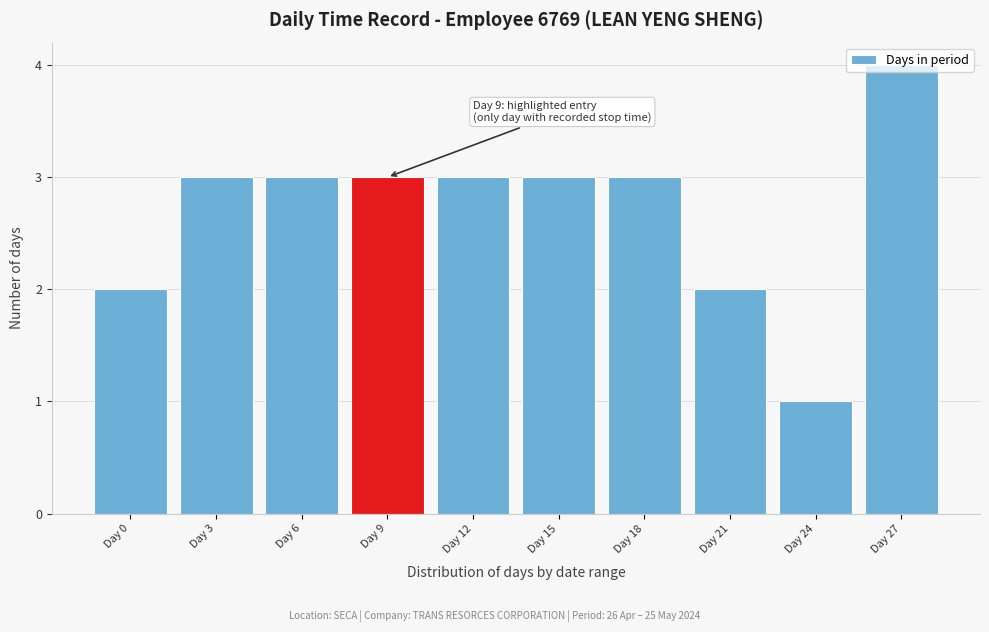

What is the difference between the maximum and minimum values?

3